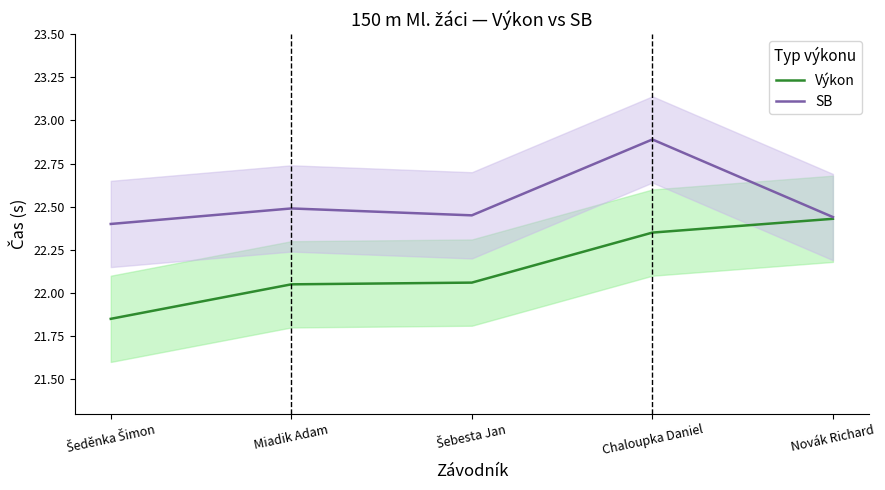

How many lines are shown in the chart?

2